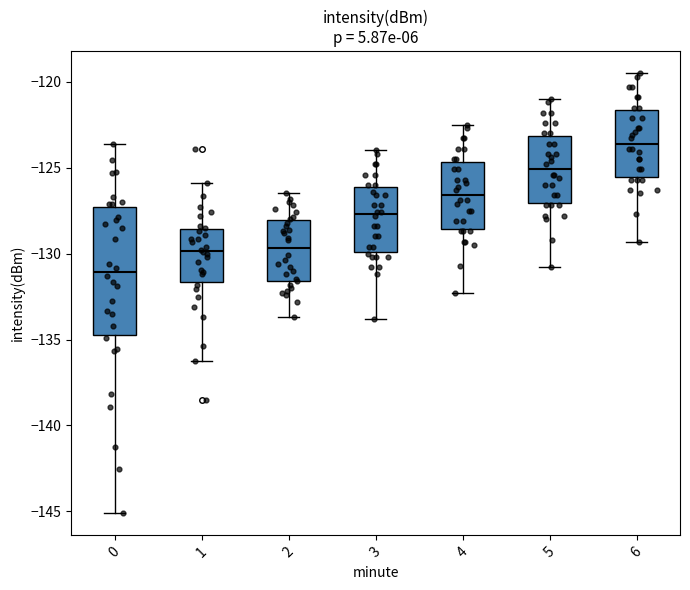

Reading left to right, read every box against the y-axis: the position of its median line, the range the box covers, and the ends of its whiskers. The values are not printed on the chart, so give them approximately, as read against the axis.

0: median -131.0, box -134.5 to -127.5, whiskers -145.0 to -123.5
1: median -130.0, box -131.5 to -128.5, whiskers -136.0 to -126.0
2: median -129.5, box -131.5 to -128.0, whiskers -133.5 to -126.5
3: median -127.5, box -130.0 to -126.0, whiskers -134.0 to -124.0
4: median -126.5, box -128.5 to -124.5, whiskers -132.5 to -122.5
5: median -125.0, box -127.0 to -123.0, whiskers -131.0 to -121.0
6: median -123.5, box -125.5 to -121.5, whiskers -129.5 to -119.5